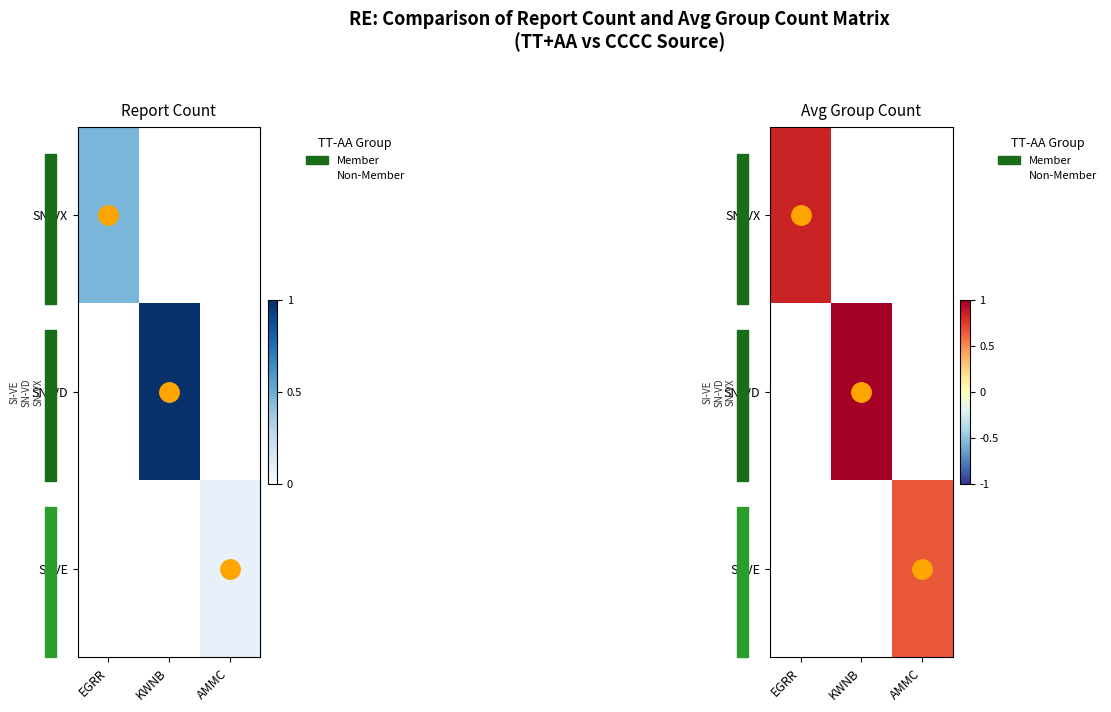

Between EGRR and KWNB, which is larger?

KWNB